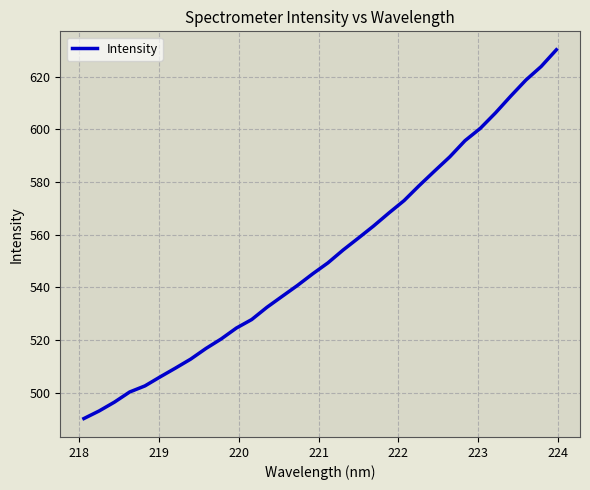

What is the maximum value shown in the chart?

630.2